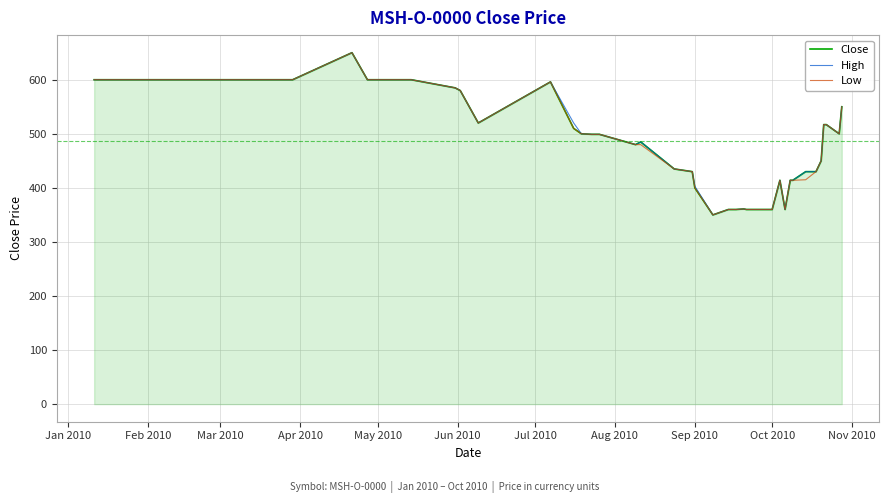

What is the smallest value displayed?

350